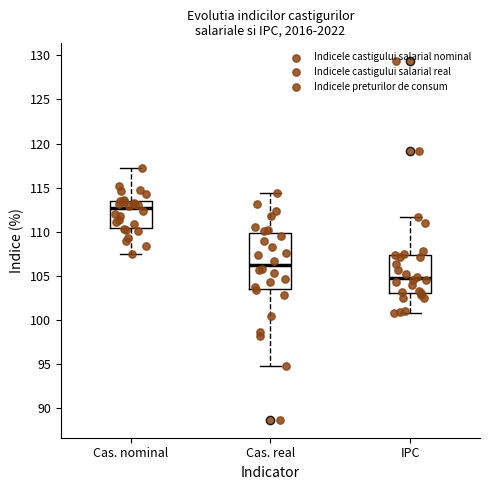

Which box's median line is the lowest?

IPC